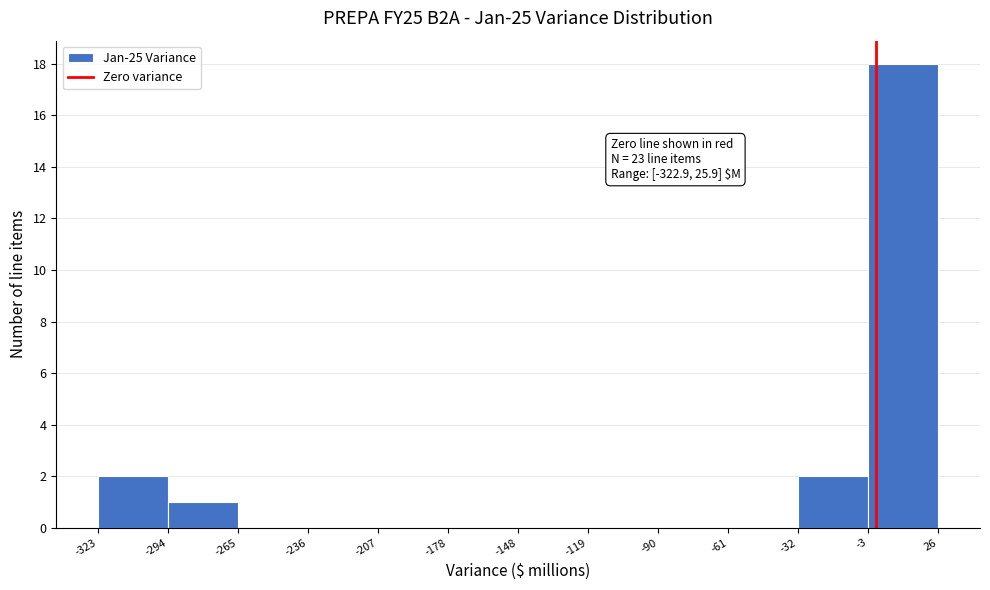

Which range on the x-axis has the tallest bar?

-3 to 26